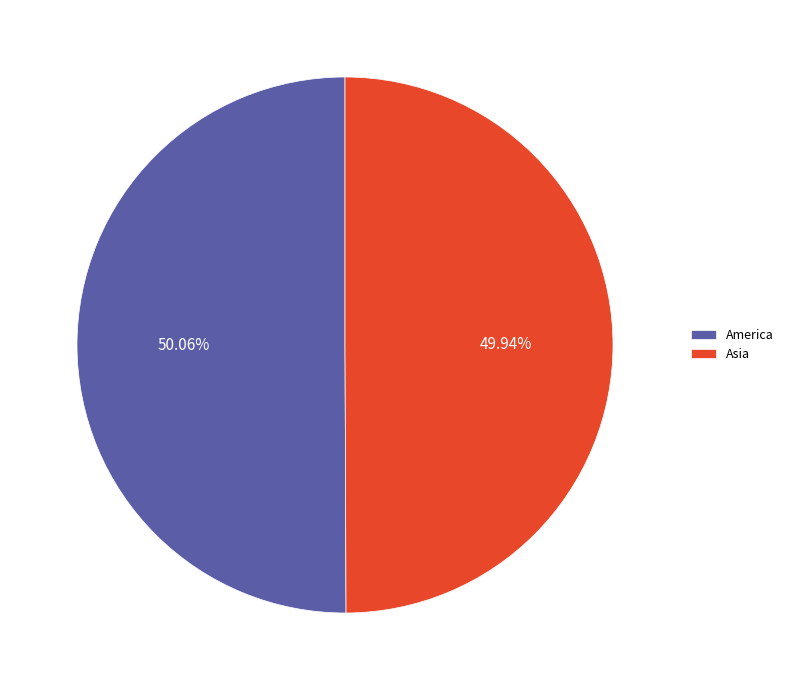

To the nearest percent, what percentage of the pie is Asia?

50%